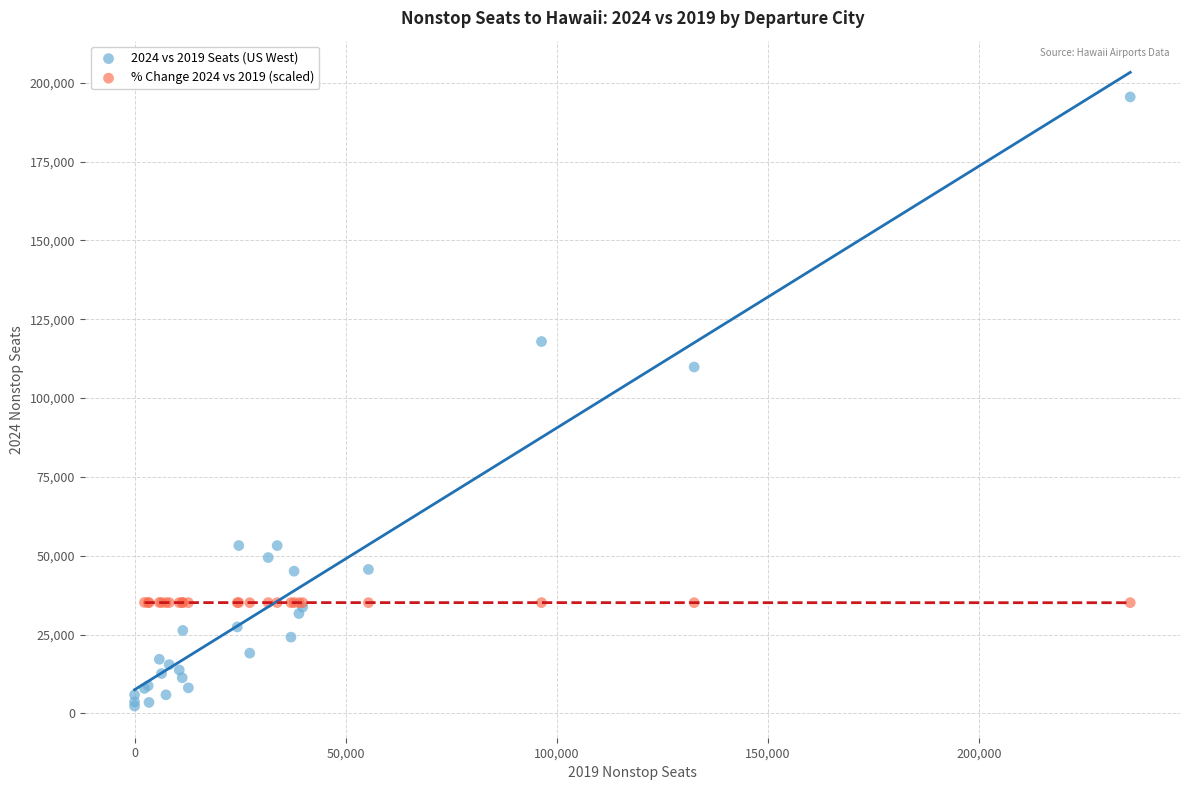

Which series contains the highest Y value?

2024 vs 2019 Seats (US West)